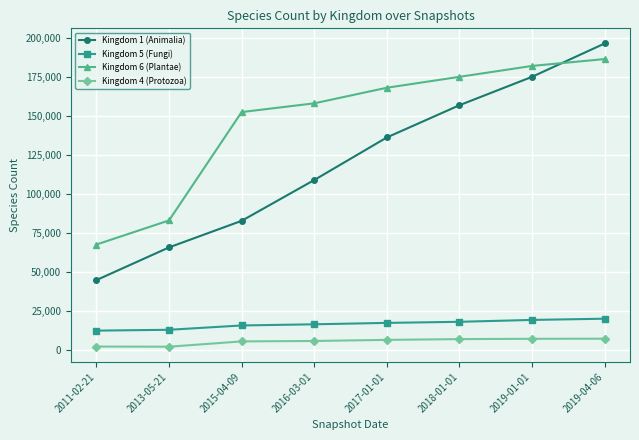

The Kingdom 4 (Protozoa) series shows 1827 at 2013-05-21. True or false?

True